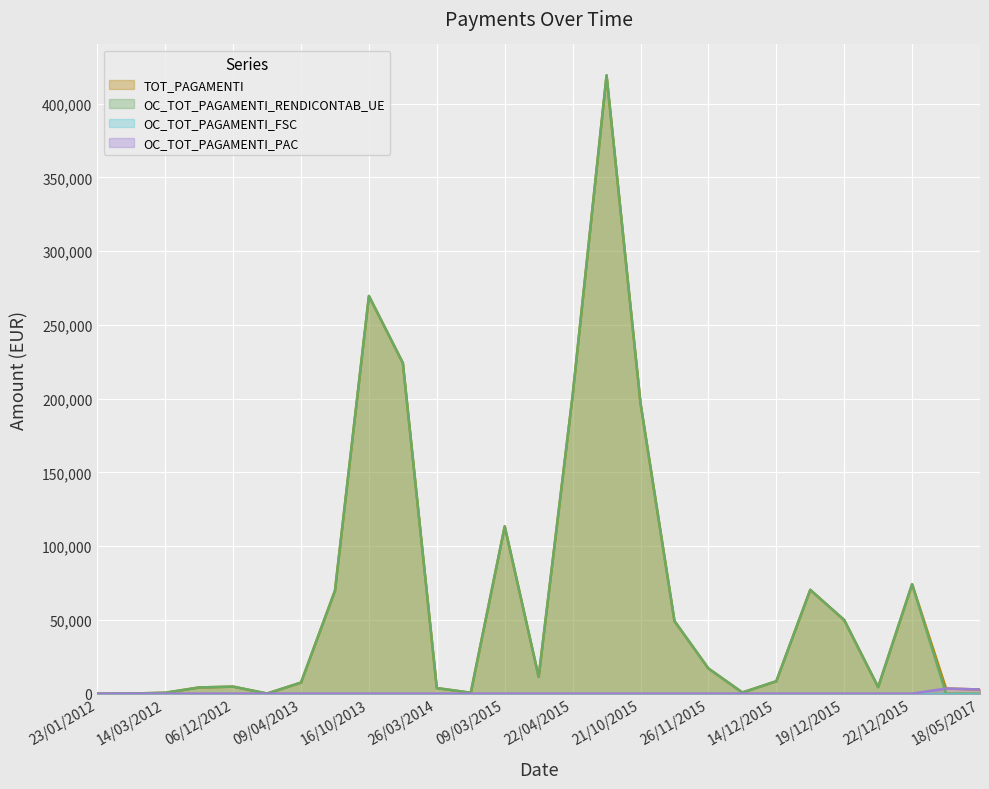

What is the difference between the second highest and minimum values in the OC_TOT_PAGAMENTI_PAC series?

2798.5